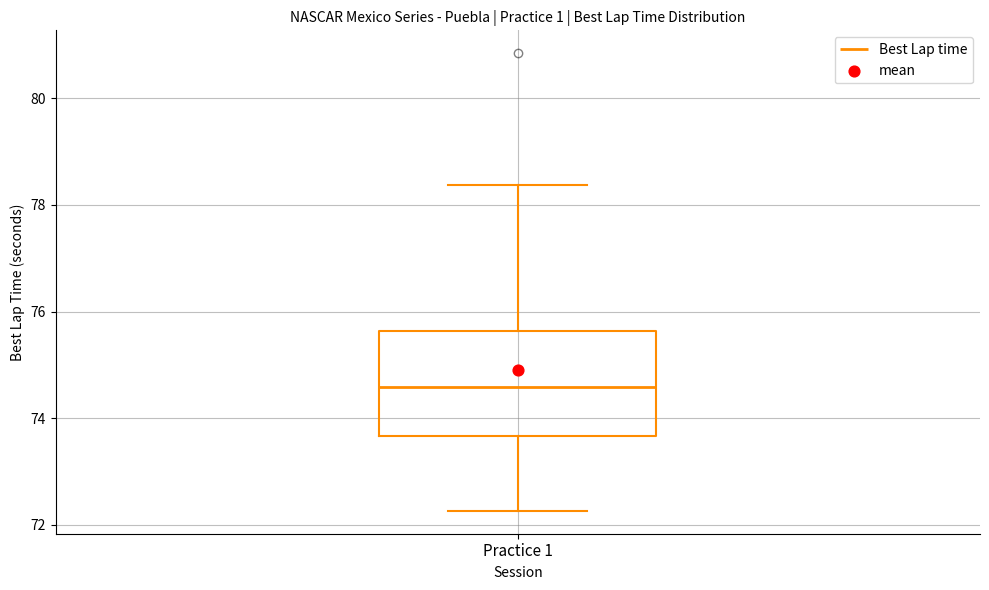

Transcribe this box plot: give where the median line is, the range the box spans, and where the two whiskers end, as read against the y-axis. The values are not printed on the chart, so give them approximately, as read against the axis.

median 74.6, box 73.6 to 75.6, whiskers 72.2 to 78.4